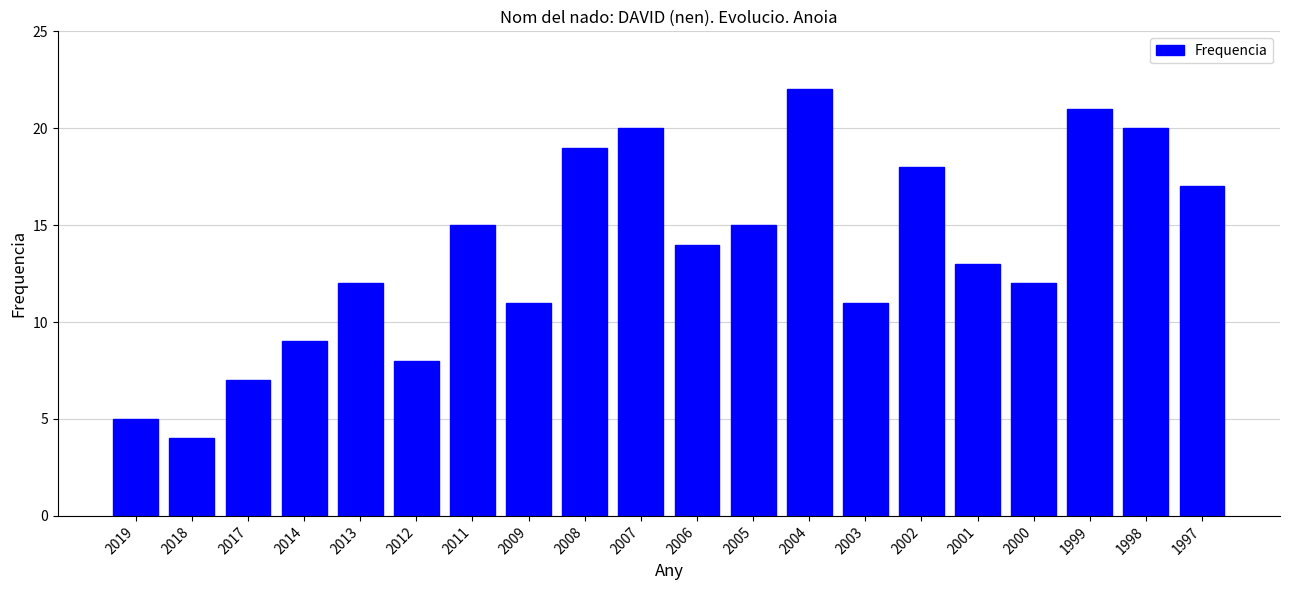

Reading right to left, what are all the values shown in this chart?

1997=17	1998=20	1999=21	2000=12	2001=13	2002=18	2003=11	2004=22	2005=15	2006=14	2007=20	2008=19	2009=11	2011=15	2012=8	2013=12	2014=9	2017=7	2018=4	2019=5